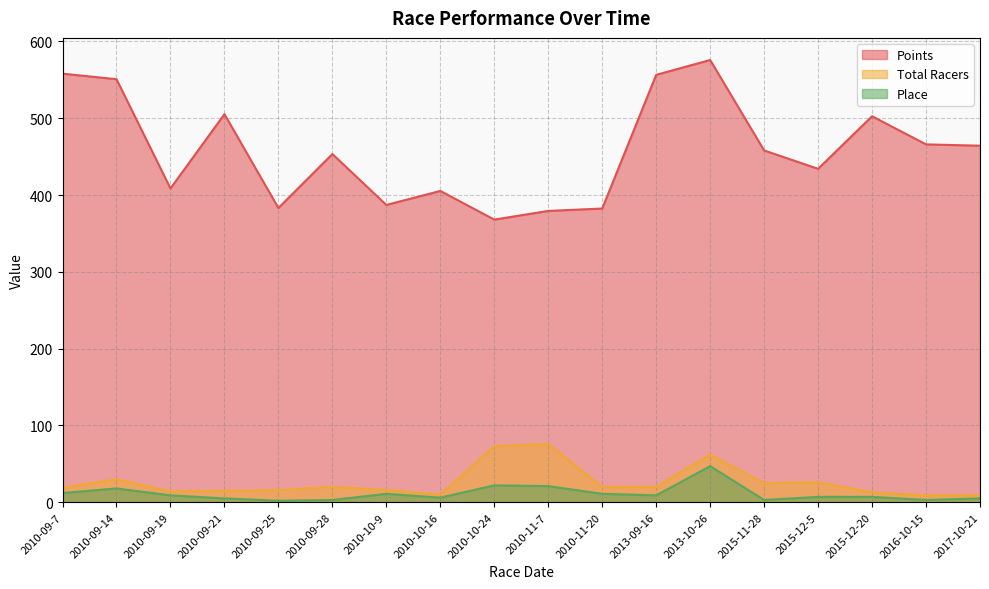

What is the label of the 16th point from the left?

2015-12-20